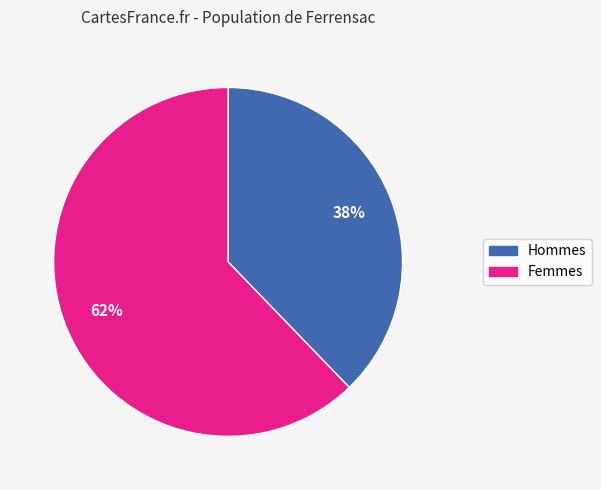

Does any single category account for the majority?

Yes